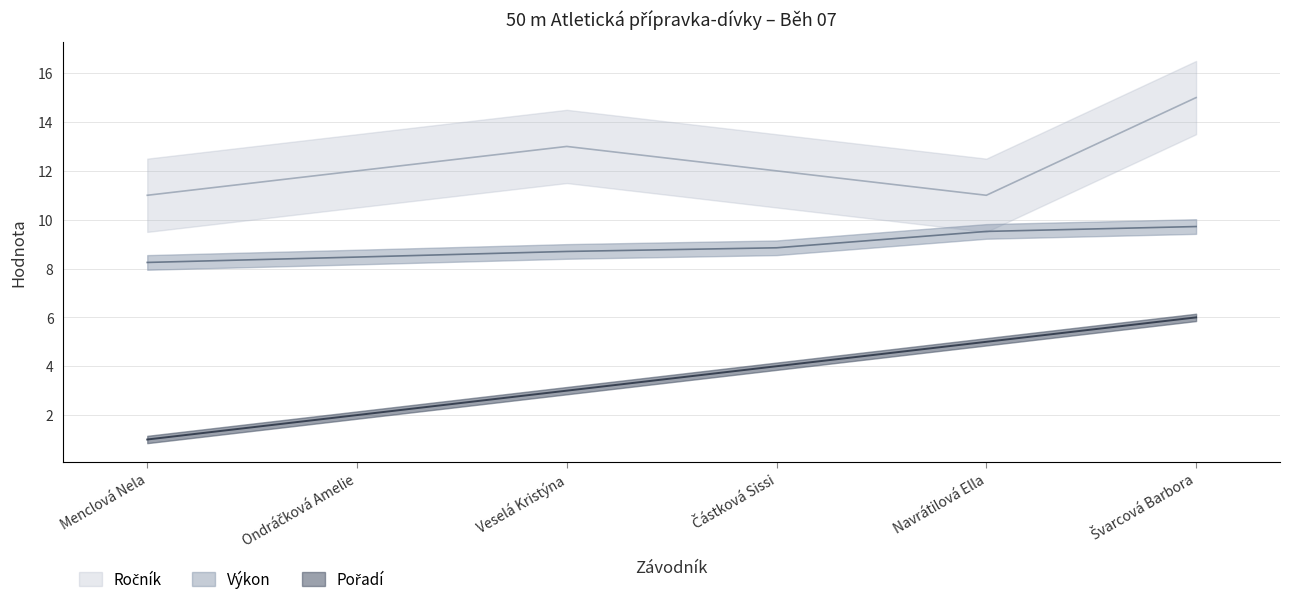

Is the value of Ročník at Částková Sissi greater than the value of Výkon at Veselá Kristýna?

Yes